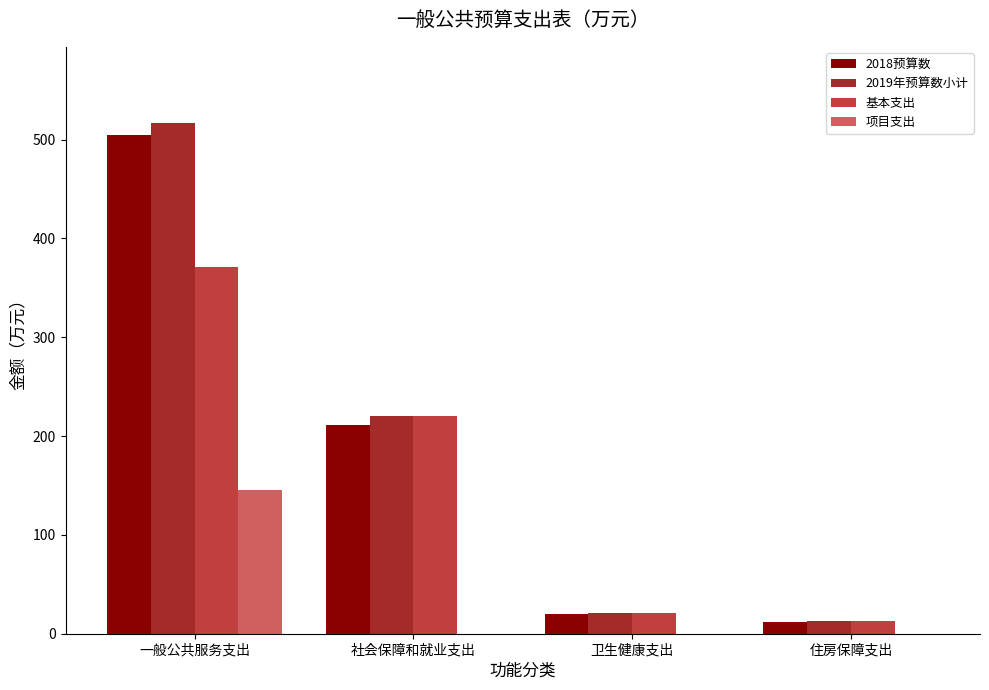

What is the maximum value shown in the chart?

516.4